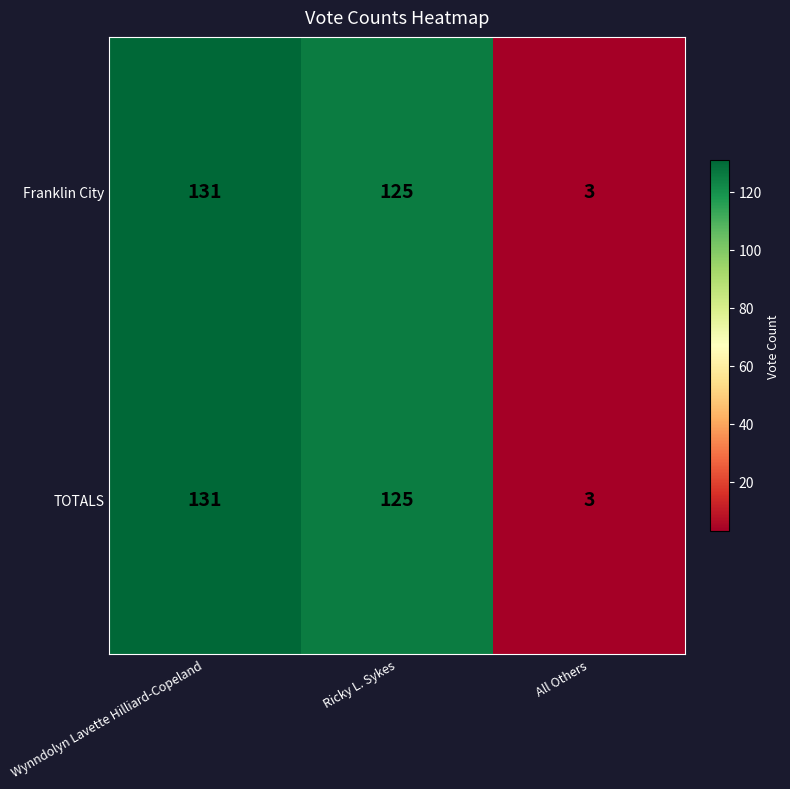

What is the minimum value shown in the chart?

3